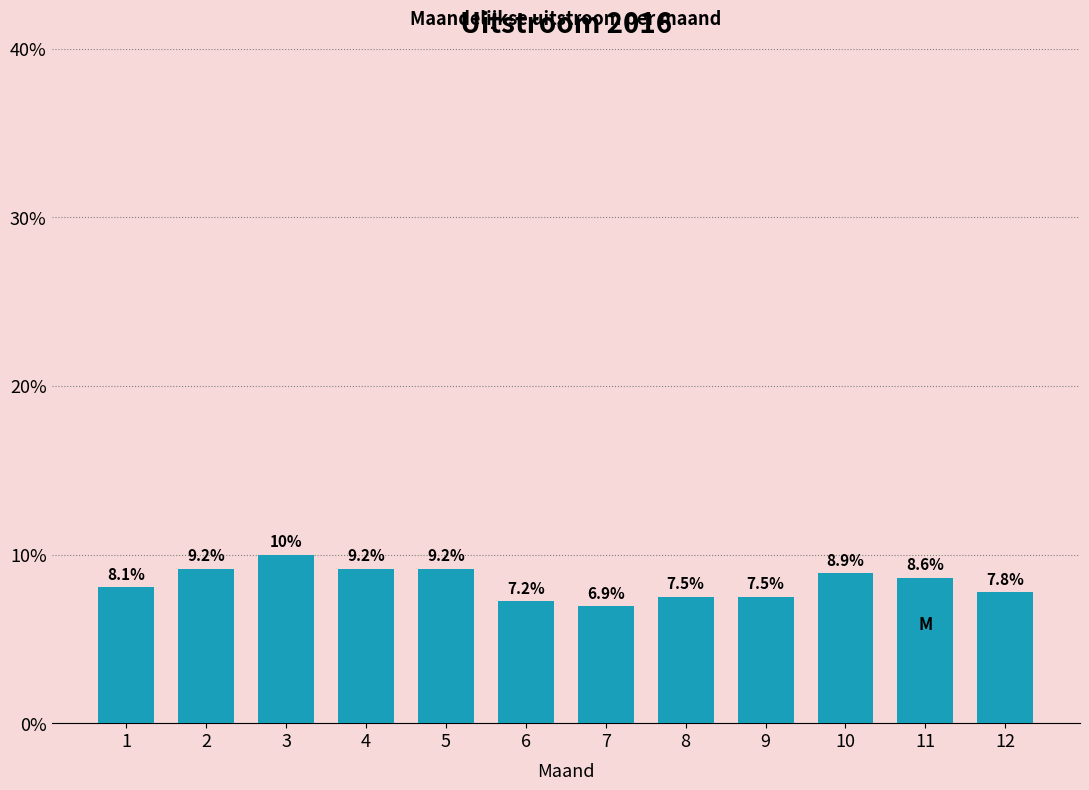

Reading left to right, what are all the values shown in this chart?

8.1	9.2	10.0	9.2	9.2	7.2	6.9	7.5	7.5	8.9	8.6	7.8